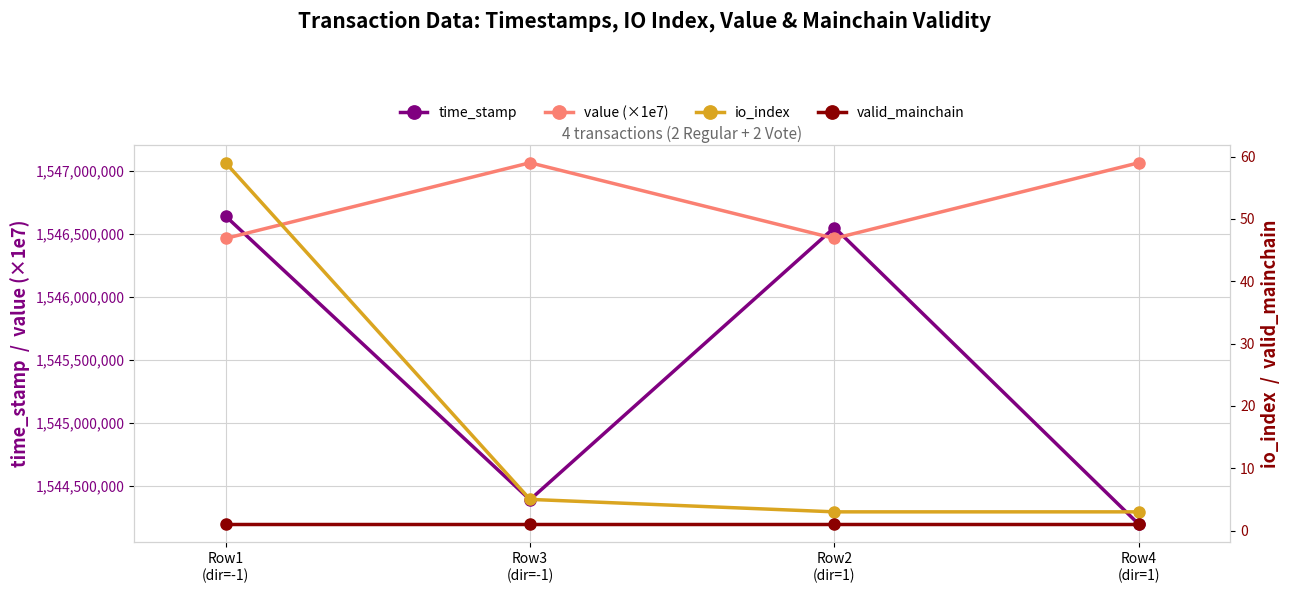

At which label does io_index first exceed 5?

Row1
(dir=-1)